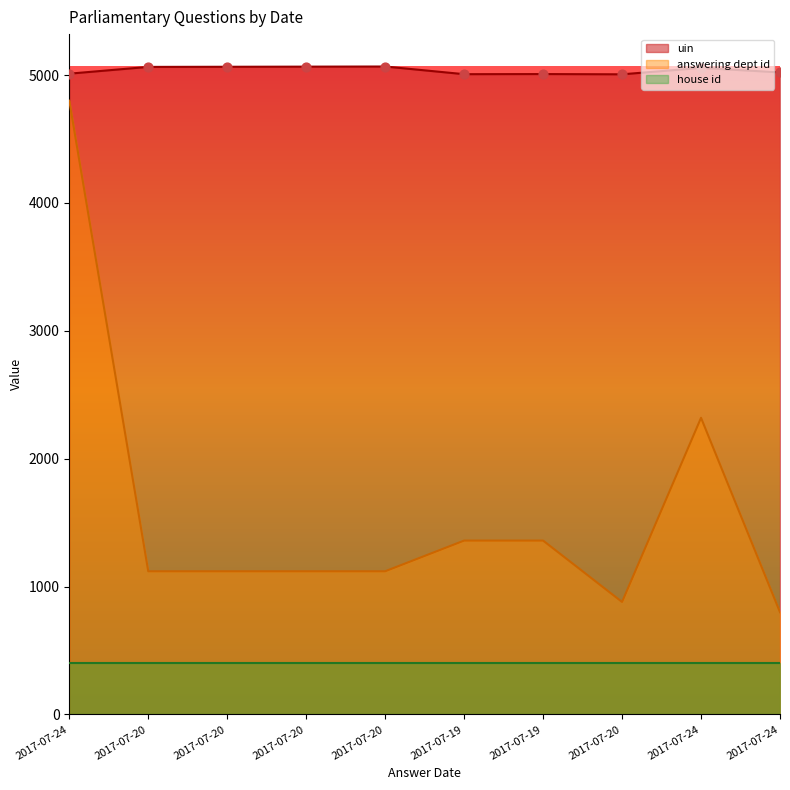

Which series has the widest spread of Y values?

answering dept id